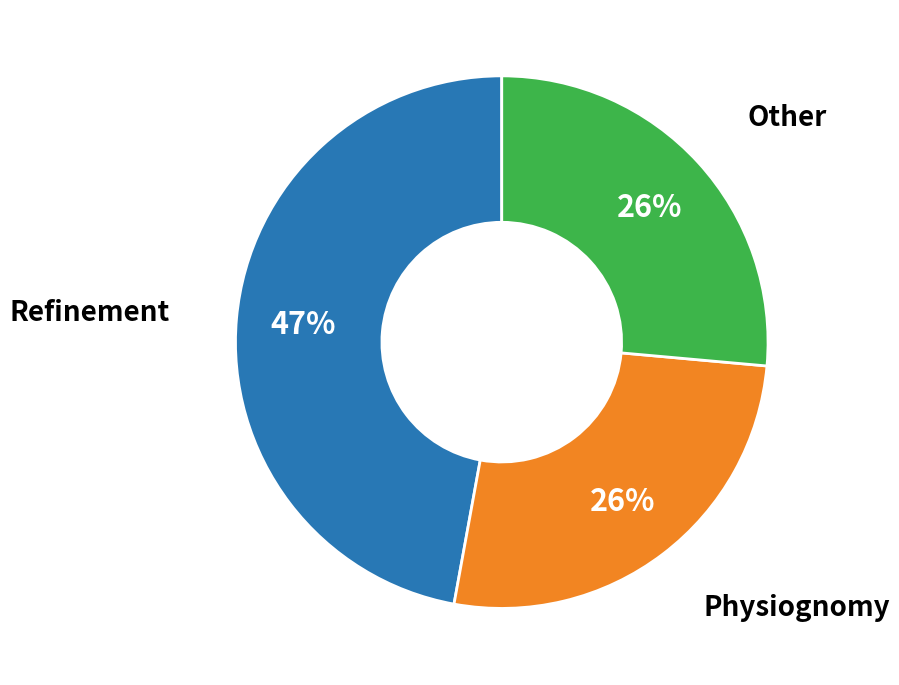

To the nearest percent, what is the average slice percentage?

33%